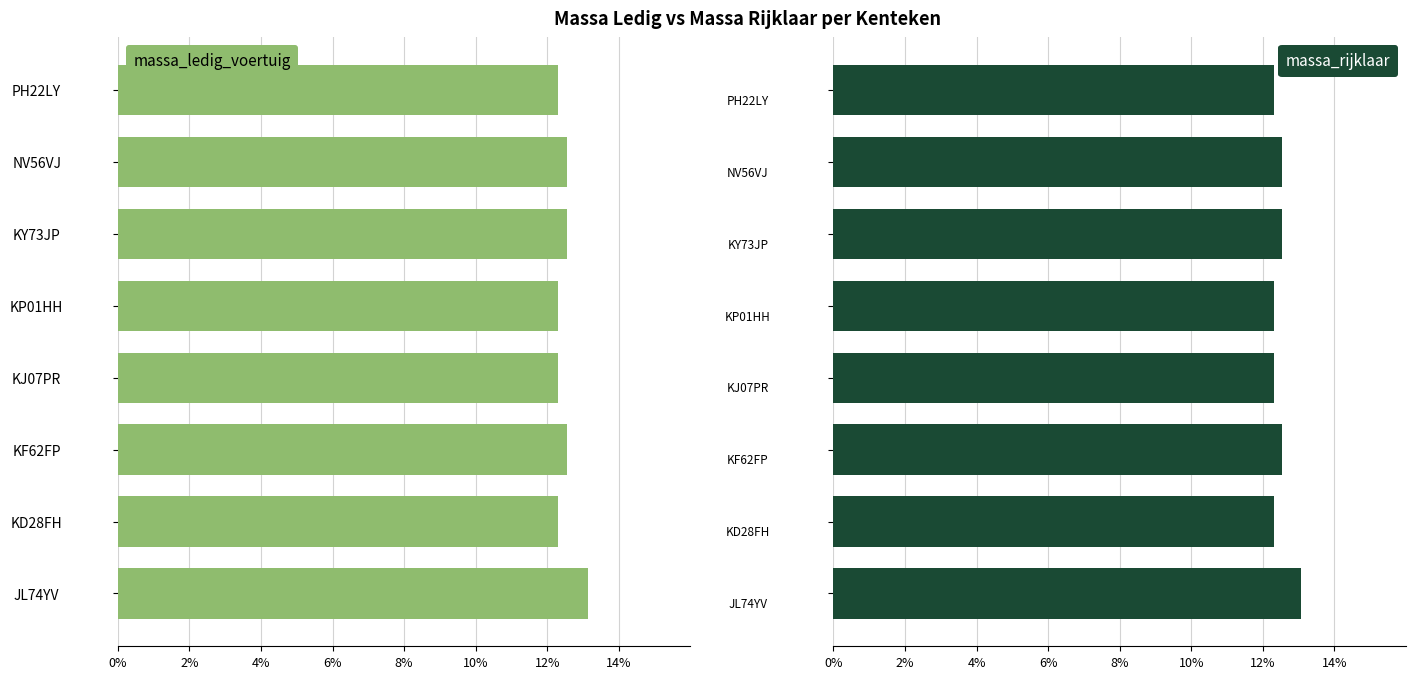

What is the difference between the maximum and minimum values in the massa_rijklaar series?

0.8